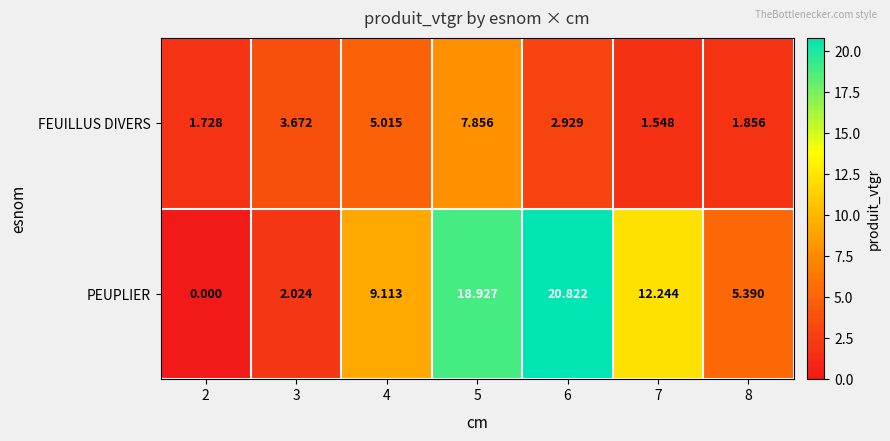

Which series has the widest spread of values?

PEUPLIER